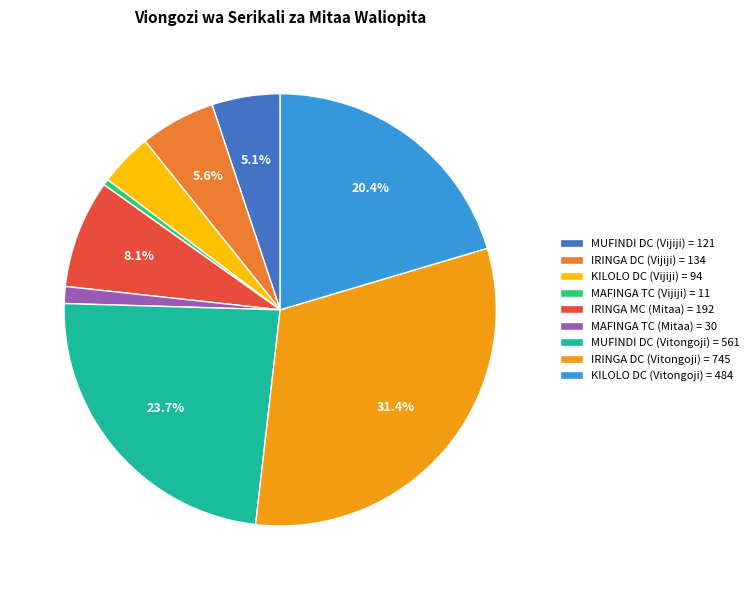

Is it true that KILOLO DC (Vijiji) is 4% of the pie?

True